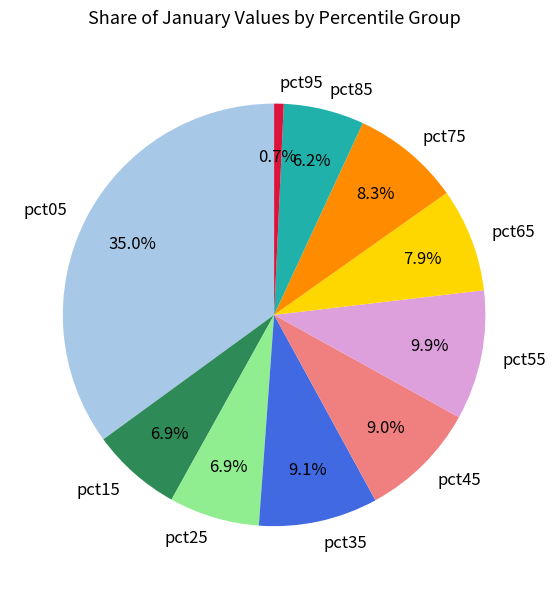

True or false: pct75 accounts for 8% of the total.

True